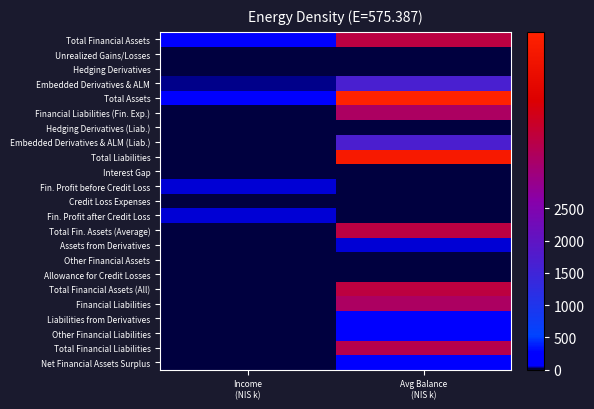

Reading left to right, extract all data points from this chart.

Total Financial Assets: Income
(NIS k)=1452000	Avg Balance
(NIS k)=35671000
Unrealized Gains/Losses: Income
(NIS k)=0	Avg Balance
(NIS k)=0
Hedging Derivatives: Income
(NIS k)=0	Avg Balance
(NIS k)=0
Embedded Derivatives & ALM: Income
(NIS k)=265000	Avg Balance
(NIS k)=16677000
Total Assets: Income
(NIS k)=1717000	Avg Balance
(NIS k)=52348000
Financial Liabilities (Fin. Exp.): Income
(NIS k)=0	Avg Balance
(NIS k)=32920000
Hedging Derivatives (Liab.): Income
(NIS k)=0	Avg Balance
(NIS k)=0
Embedded Derivatives & ALM (Liab.): Income
(NIS k)=0	Avg Balance
(NIS k)=16841000
Total Liabilities: Income
(NIS k)=0	Avg Balance
(NIS k)=49761000
Interest Gap: Income
(NIS k)=0	Avg Balance
(NIS k)=0
Fin. Profit before Credit Loss: Income
(NIS k)=455000	Avg Balance
(NIS k)=0
Credit Loss Expenses: Income
(NIS k)=0	Avg Balance
(NIS k)=0
Fin. Profit after Credit Loss: Income
(NIS k)=454000	Avg Balance
(NIS k)=0
Total Fin. Assets (Average): Income
(NIS k)=0	Avg Balance
(NIS k)=35671000
Assets from Derivatives: Income
(NIS k)=0	Avg Balance
(NIS k)=466000
Other Financial Assets: Income
(NIS k)=0	Avg Balance
(NIS k)=149000
Allowance for Credit Losses: Income
(NIS k)=0	Avg Balance
(NIS k)=0
Total Financial Assets (All): Income
(NIS k)=0	Avg Balance
(NIS k)=35975000
Financial Liabilities: Income
(NIS k)=0	Avg Balance
(NIS k)=32920000
Liabilities from Derivatives: Income
(NIS k)=0	Avg Balance
(NIS k)=624000
Other Financial Liabilities: Income
(NIS k)=0	Avg Balance
(NIS k)=1014000
Total Financial Liabilities: Income
(NIS k)=0	Avg Balance
(NIS k)=34558000
Net Financial Assets Surplus: Income
(NIS k)=0	Avg Balance
(NIS k)=1417000